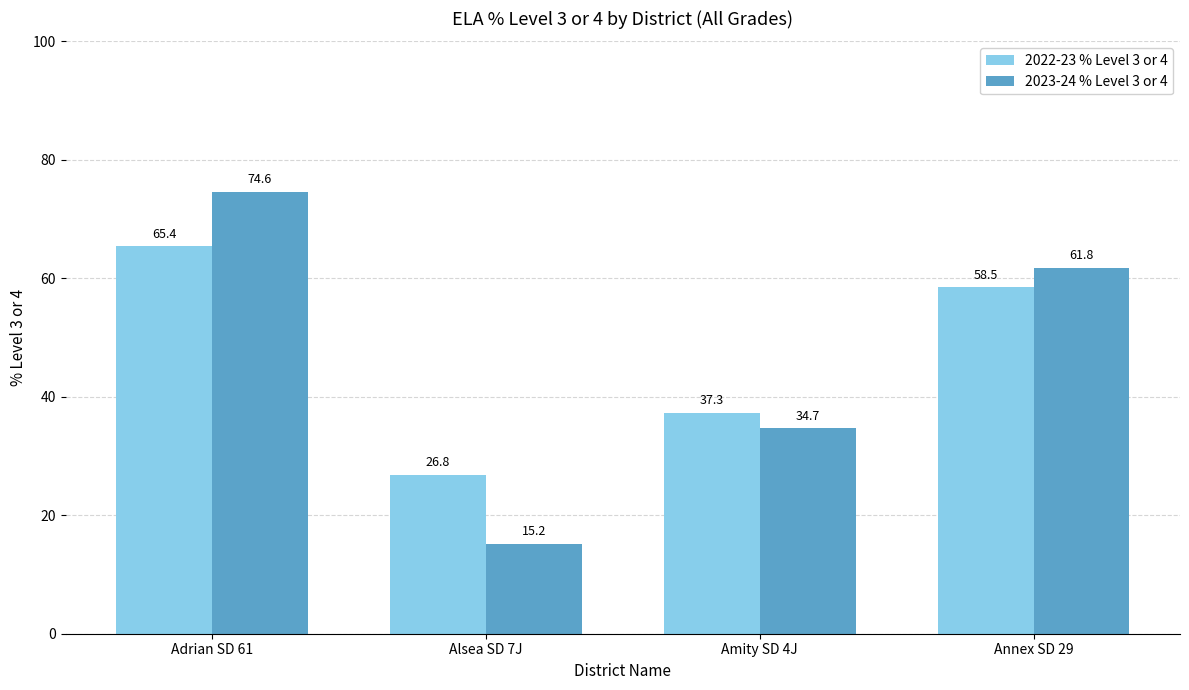

The value of 2022-23 % Level 3 or 4 at Adrian SD 61 is 100.4. True or false?

False